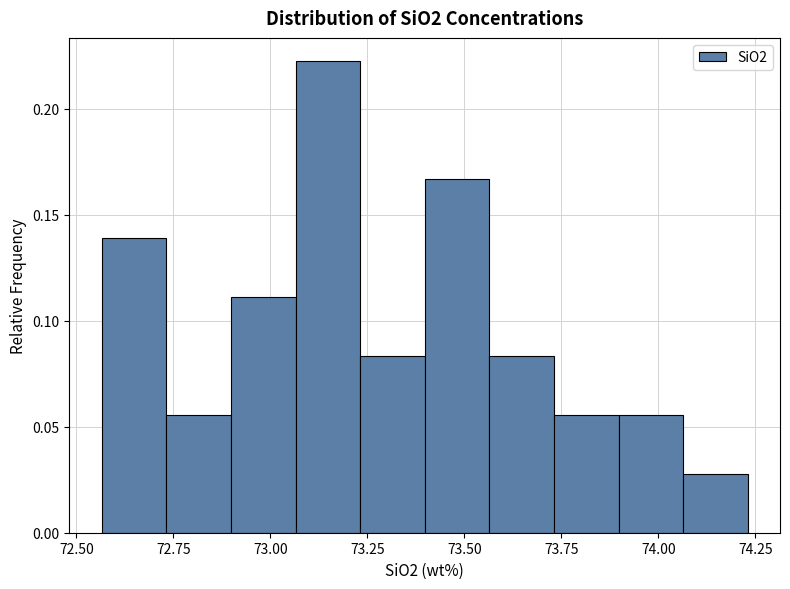

Around what value on the x-axis is the tallest bar? Give the approximate position of its centre, as read against the axis.

73.15